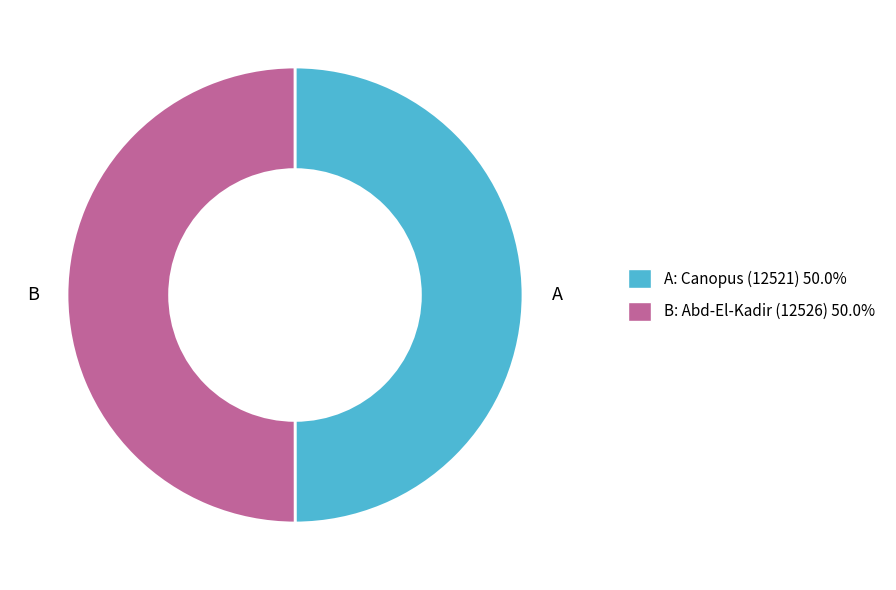

How many segments does this pie chart have?

2